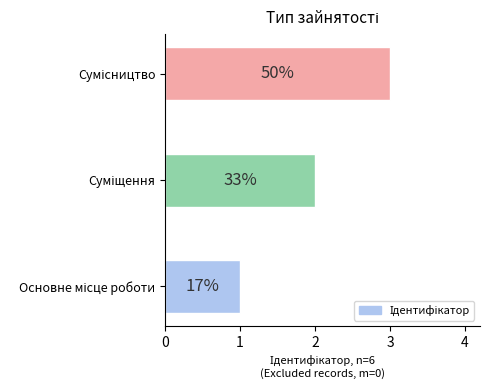

How many bars are there in total?

3